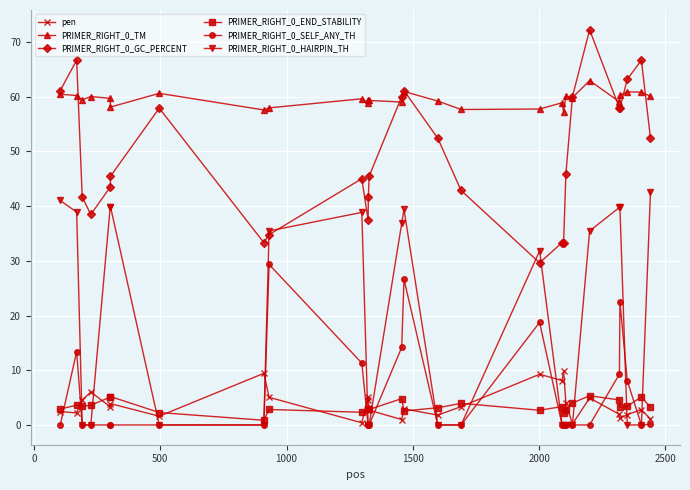

True or false: PRIMER_RIGHT_0_SELF_ANY_TH has more than 1 interior local peaks.

True